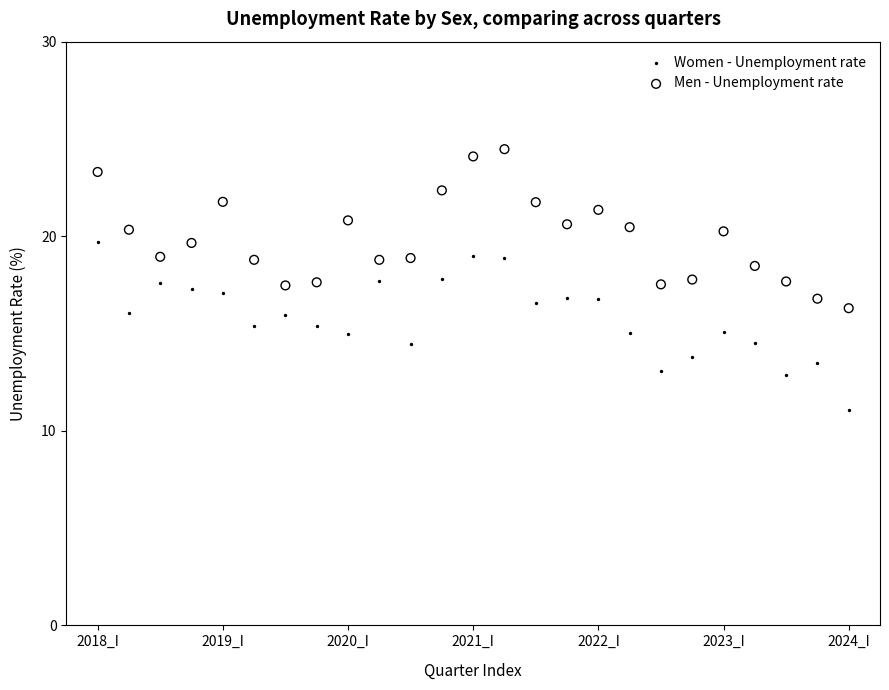

Which series reaches the maximum Y coordinate?

Men - Unemployment rate